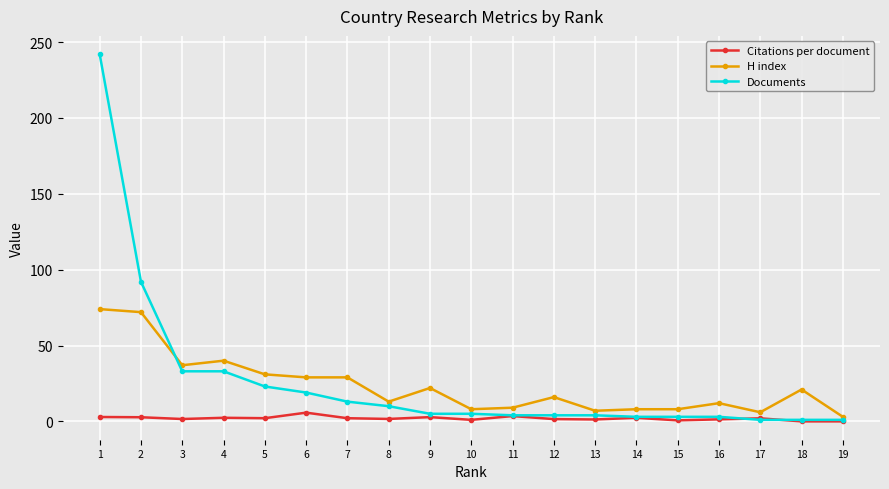

True or false: H index has more than 2 interior local peaks.

True